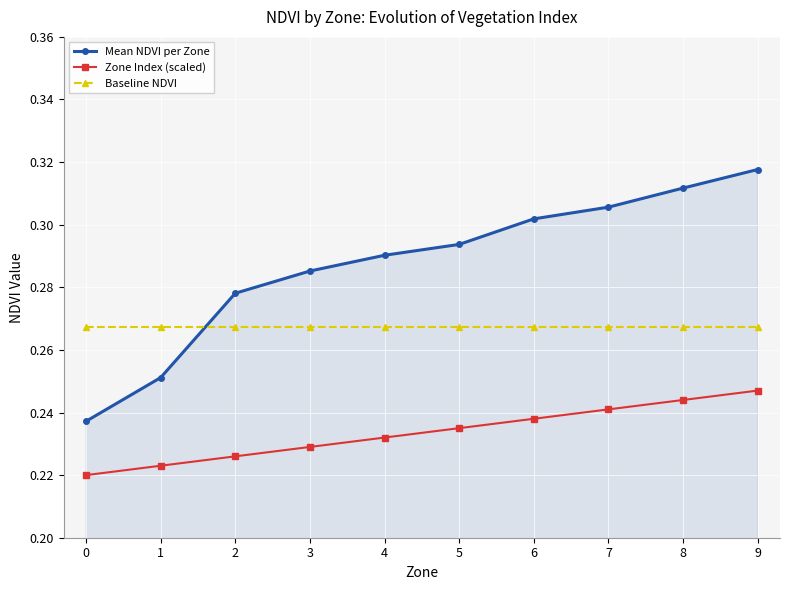

How many Mean NDVI per Zone values are between 0 and 1?

10